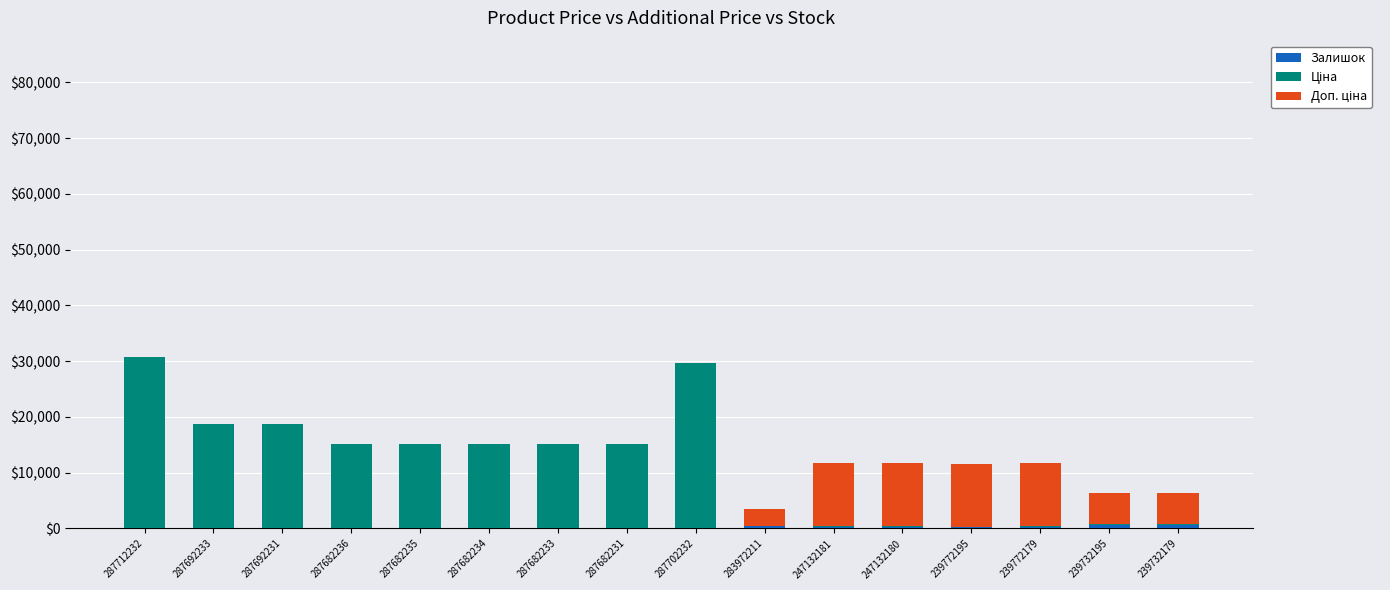

What is the total value across all series at 287682231?

15120.0